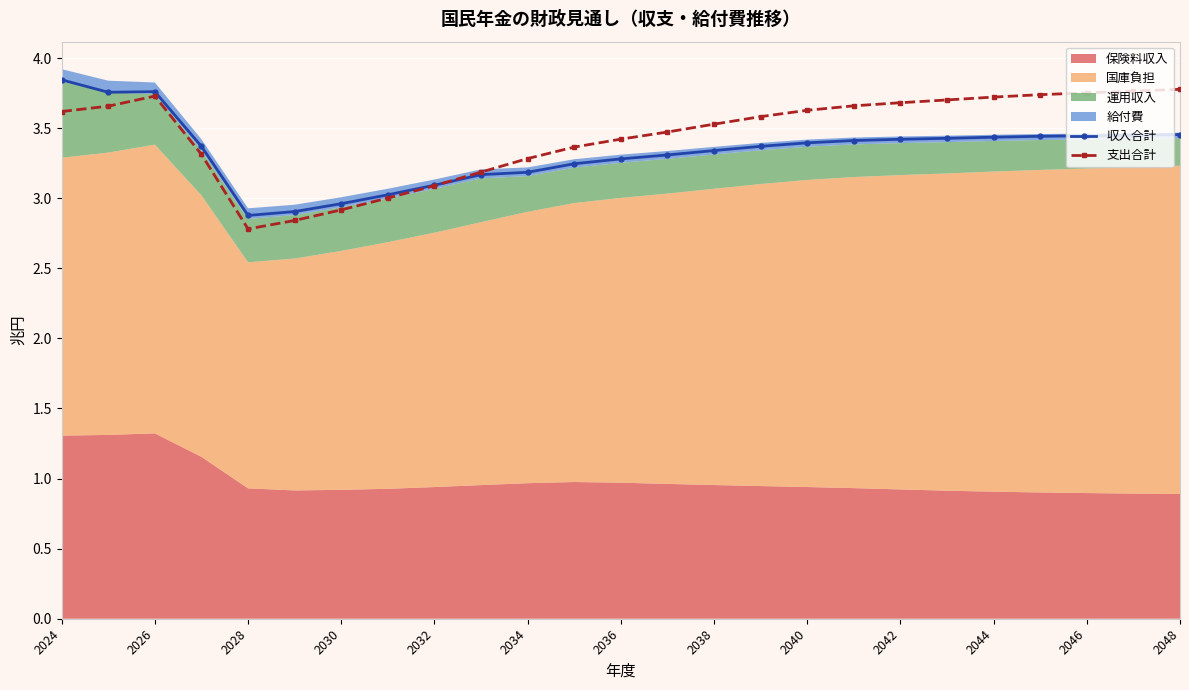

The value of 収入合計 at 2030 is 1.0. True or false?

False